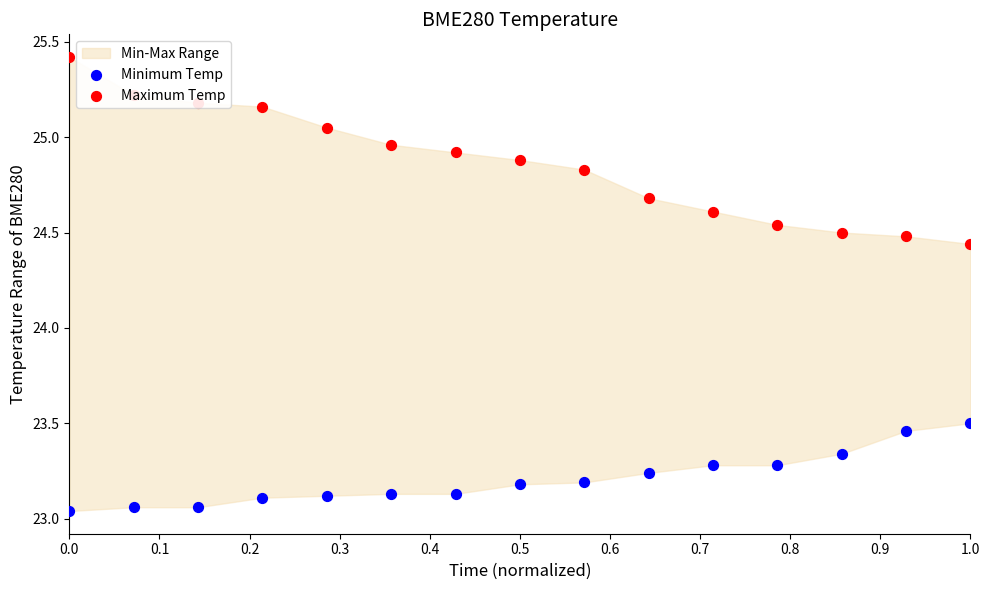

Which series contains the highest Y value?

Maximum Temp